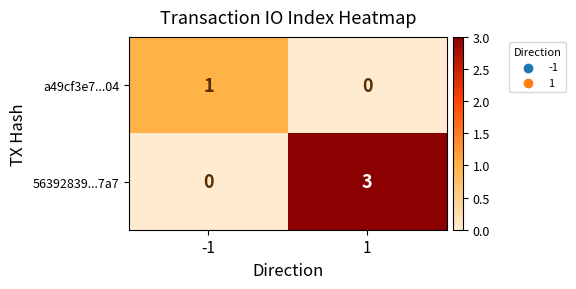

What is the difference between the 56392839...7a7 values at -1 and 1?

3